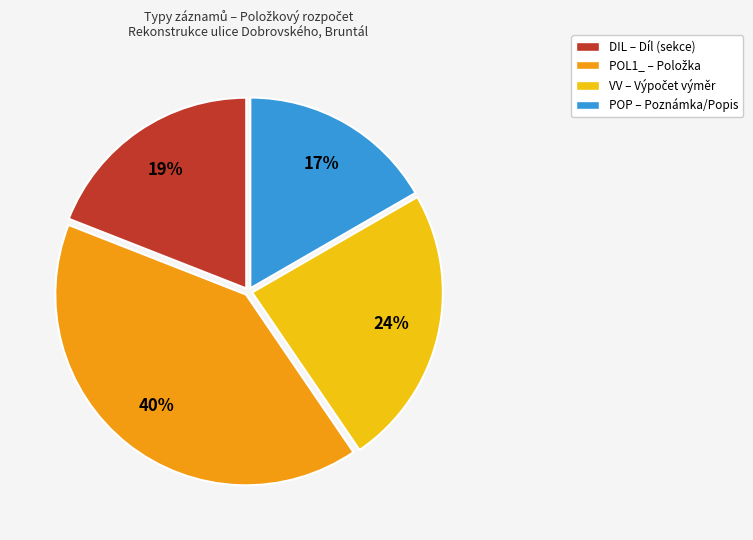

Which has a higher value, DIL – Díl (sekce) or POP – Poznámka/Popis?

DIL – Díl (sekce)